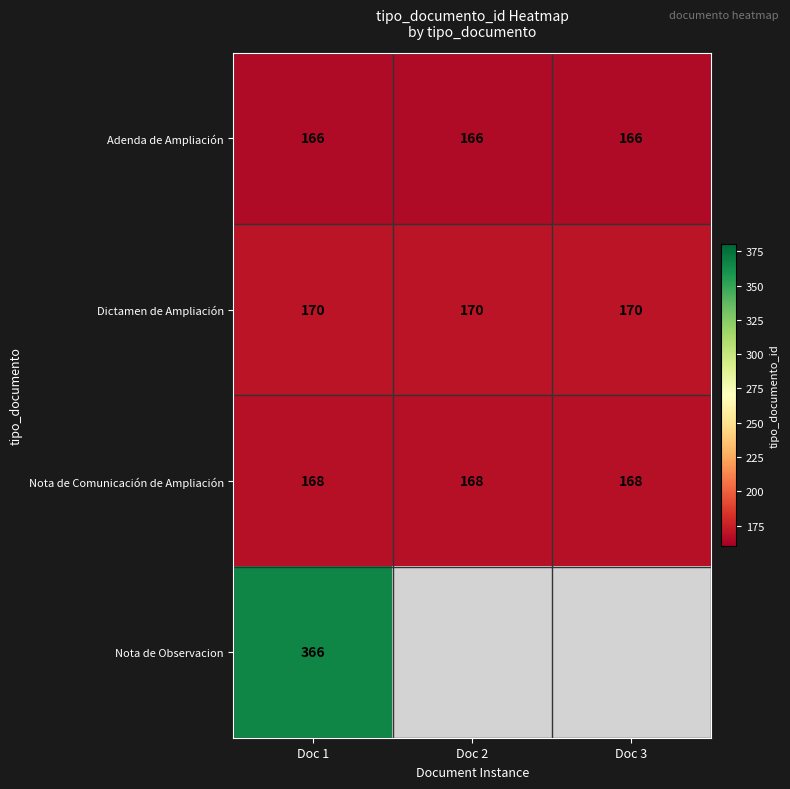

What is the sum of all Nota de Comunicación de Ampliación values?

504